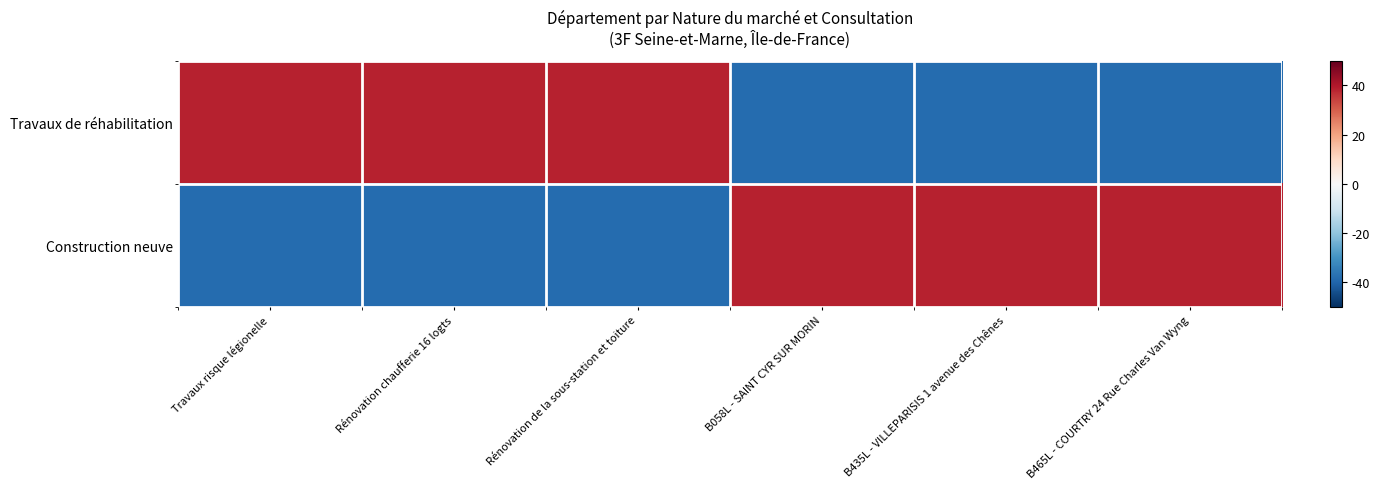

List the series in order of their peak value, highest first.

Travaux de réhabilitation, Construction neuve